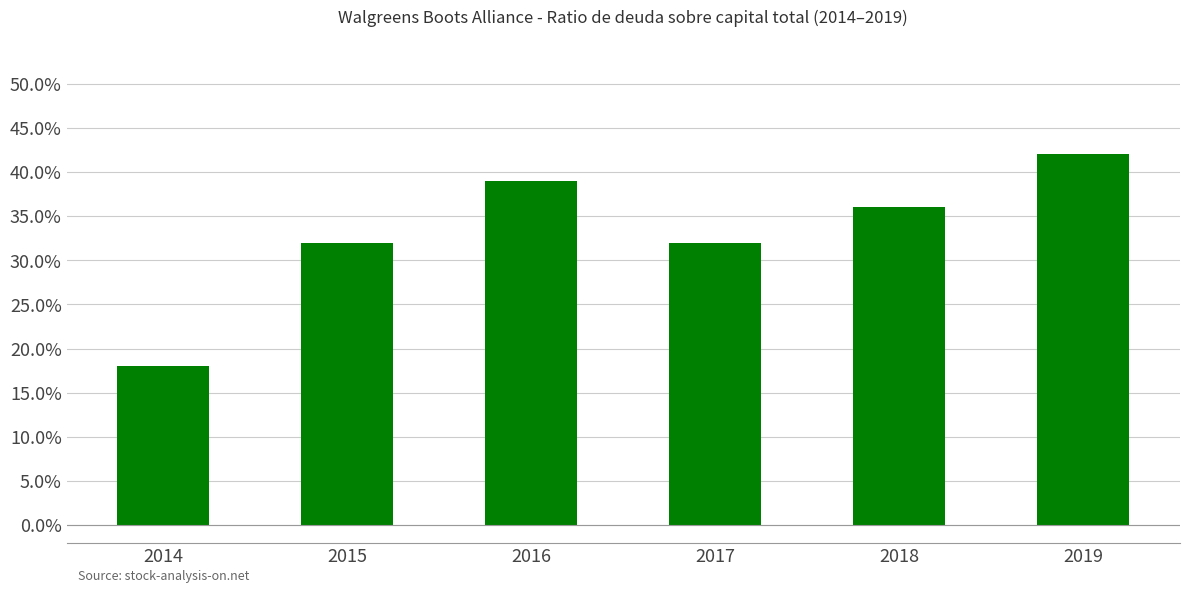

Are the bars horizontal?

No